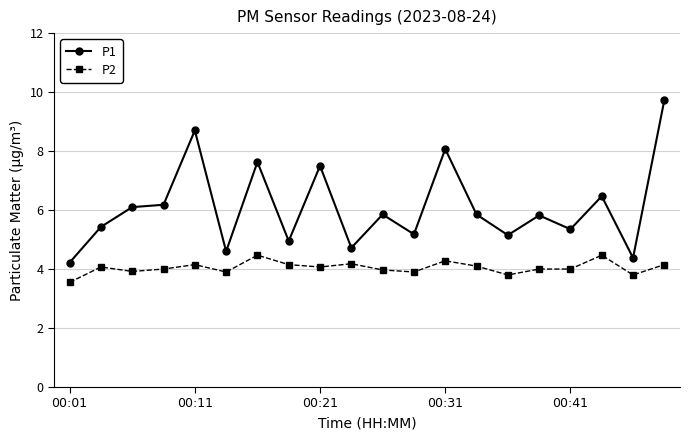

Rank the series by their average value, from lowest to highest.

P2, P1